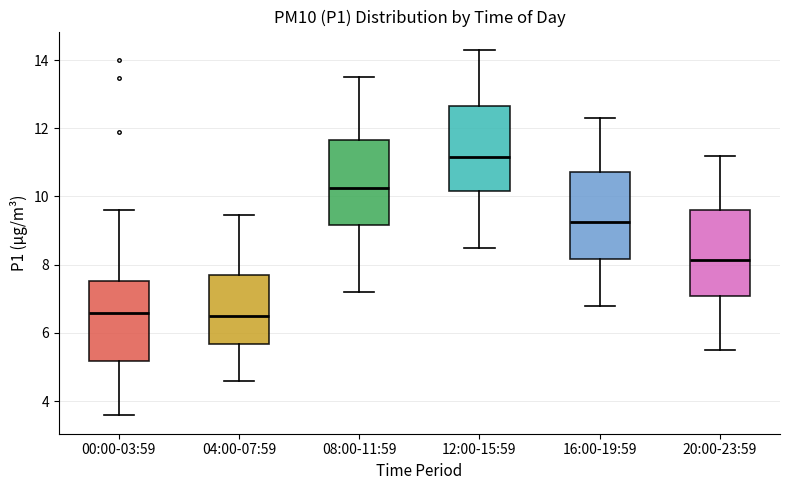

Reading left to right, read every box against the y-axis: the position of its median line, the range the box covers, and the ends of its whiskers. The values are not printed on the chart, so give them approximately, as read against the axis.

00:00-03:59: median 6.6, box 5.2 to 7.6, whiskers 3.6 to 9.6
04:00-07:59: median 6.6, box 5.6 to 7.6, whiskers 4.6 to 9.4
08:00-11:59: median 10.2, box 9.2 to 11.6, whiskers 7.2 to 13.6
12:00-15:59: median 11.2, box 10.2 to 12.6, whiskers 8.6 to 14.4
16:00-19:59: median 9.2, box 8.2 to 10.8, whiskers 6.8 to 12.4
20:00-23:59: median 8.2, box 7.0 to 9.6, whiskers 5.6 to 11.2